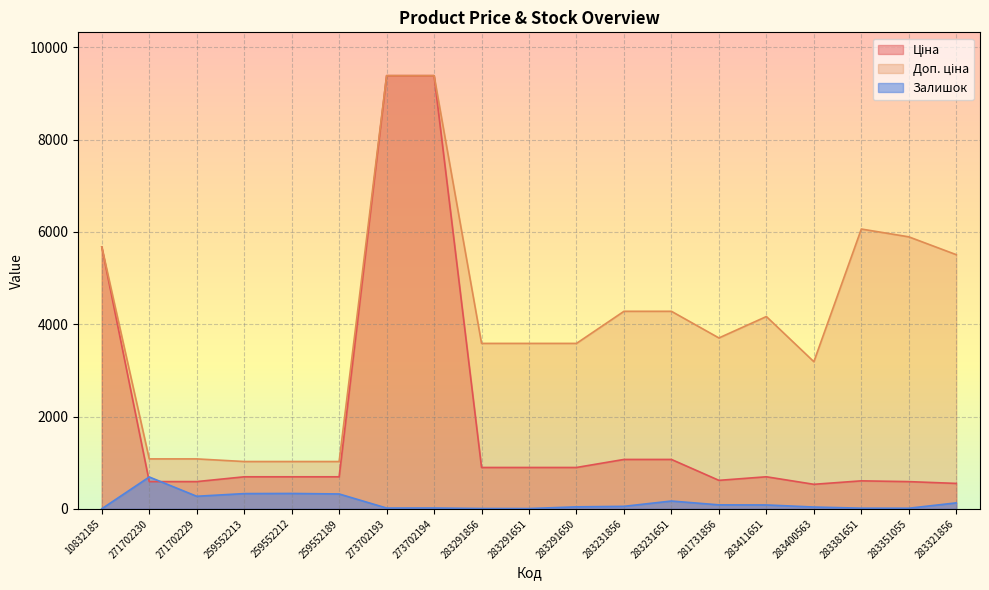

What is the label of the 11th point from the right?

283291856